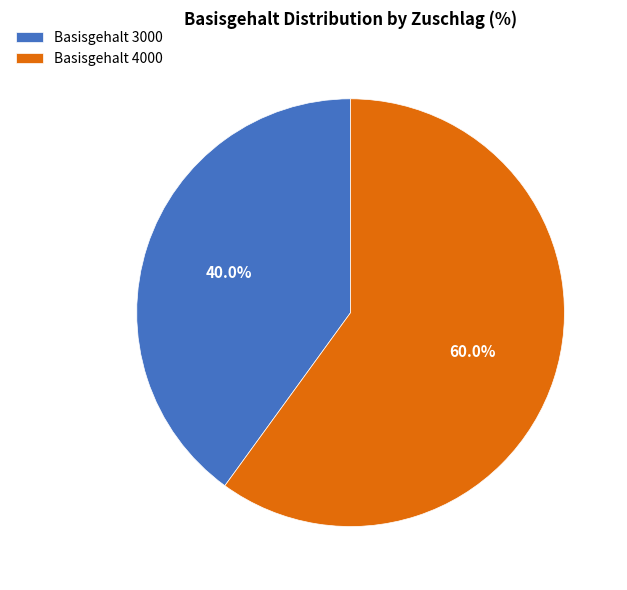

Rank the categories by value from highest to lowest.

Basisgehalt 4000, Basisgehalt 3000